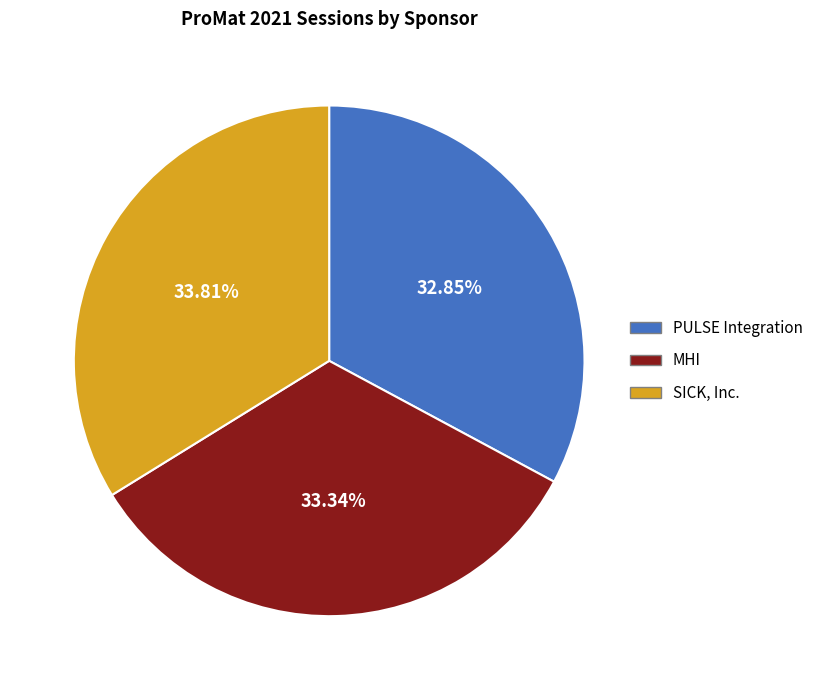

How many segments does this pie chart have?

3